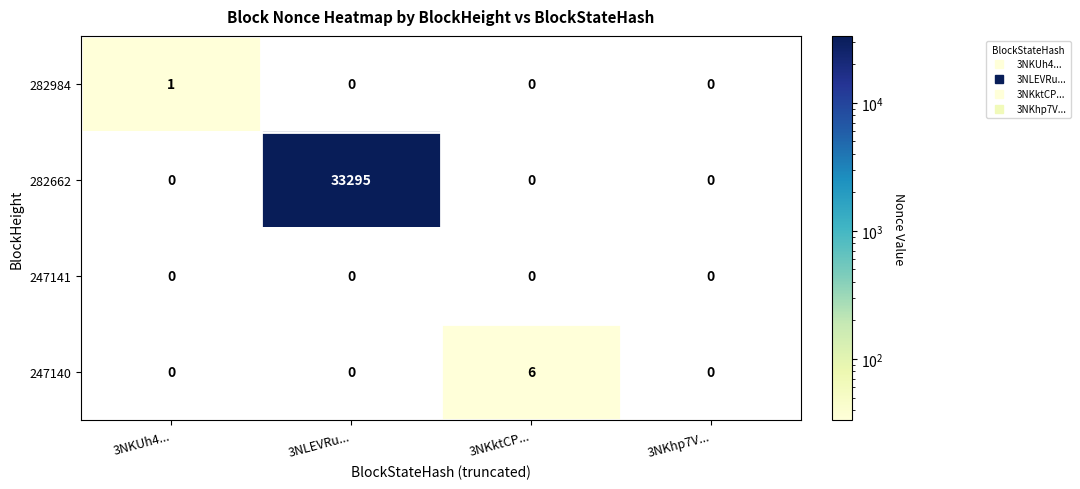

Between 3NLEVRu... and 3NKhp7V..., which series saw the biggest shift?

282662